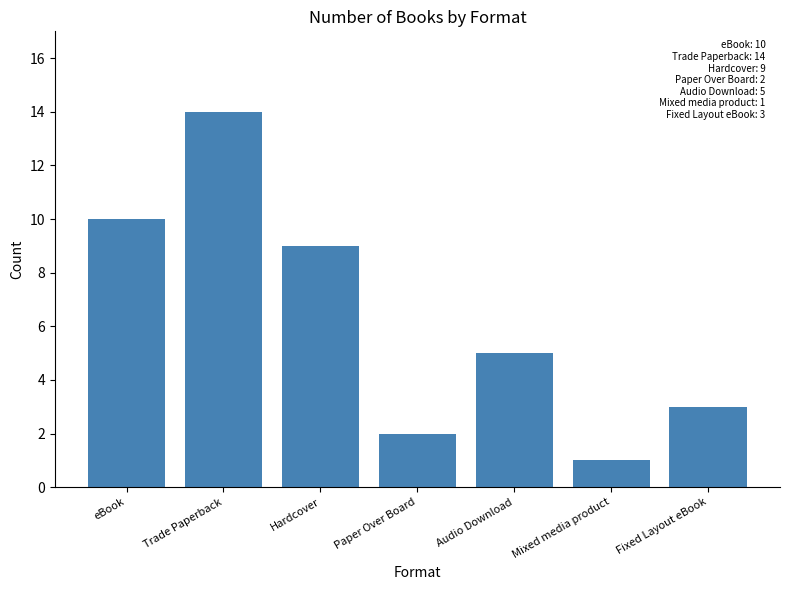

At which category does the chart reach its minimum across all series?

Mixed media product